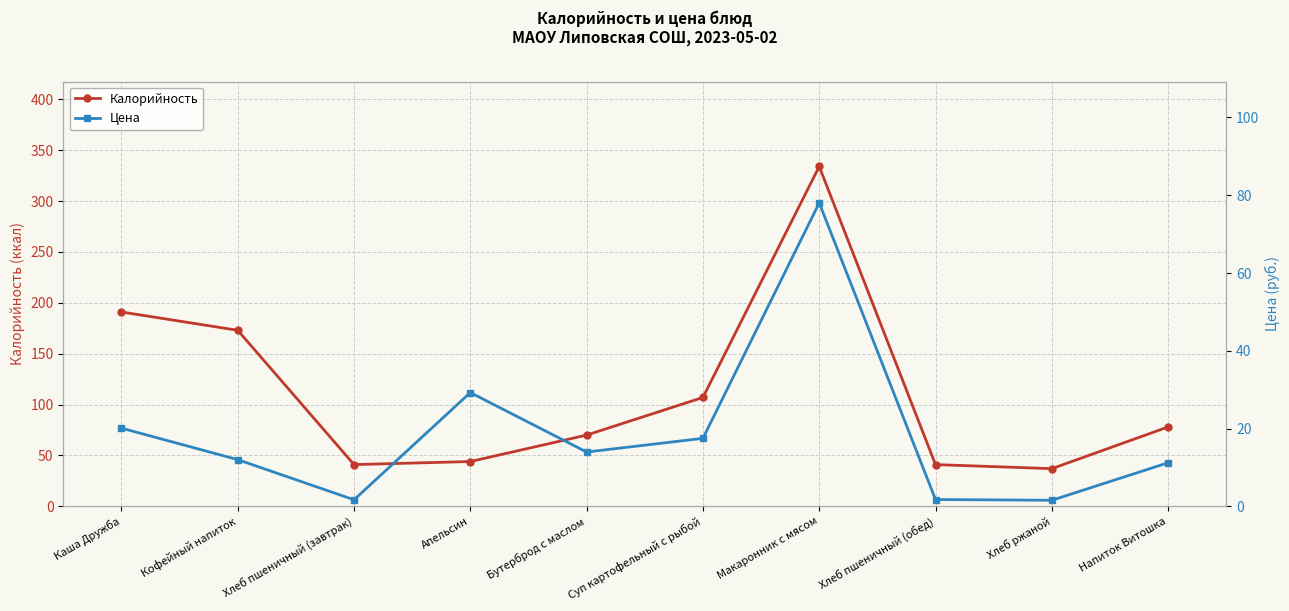

True or false: Цена and Калорийность intersect in this chart.

False